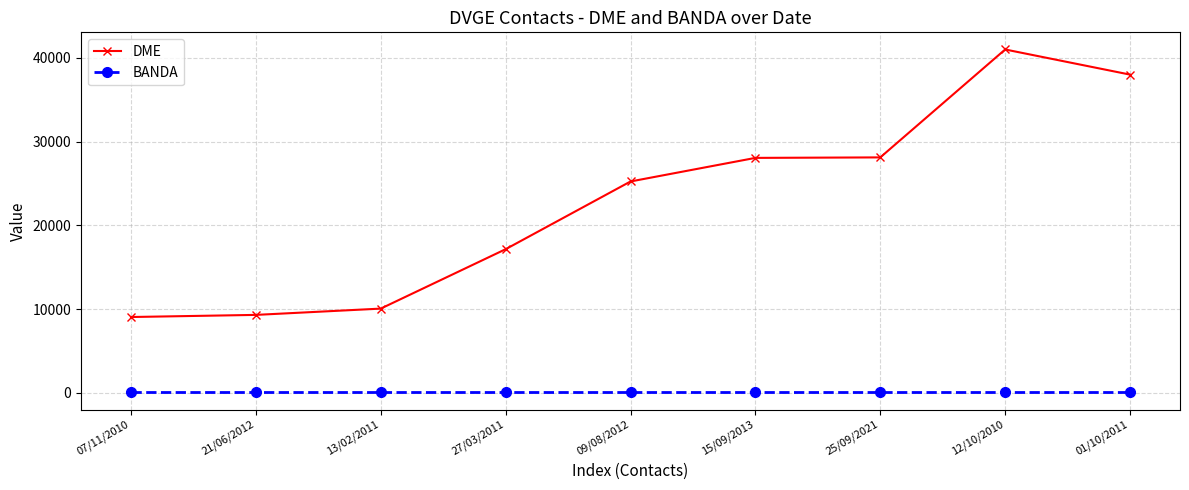

What is the sum of all BANDA values?

360